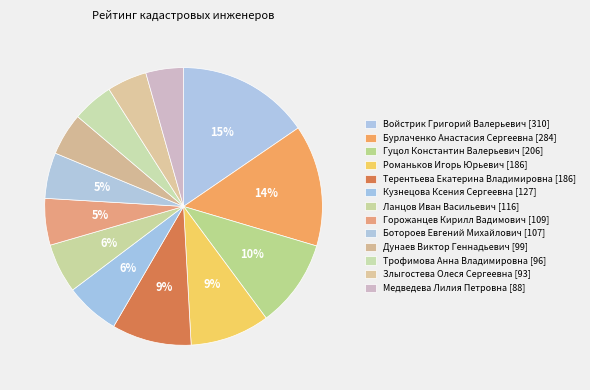

What is the change in value from Гуцол Константин Валерьевич [206] to Кузнецова Ксения Сергеевна [127]?

-79